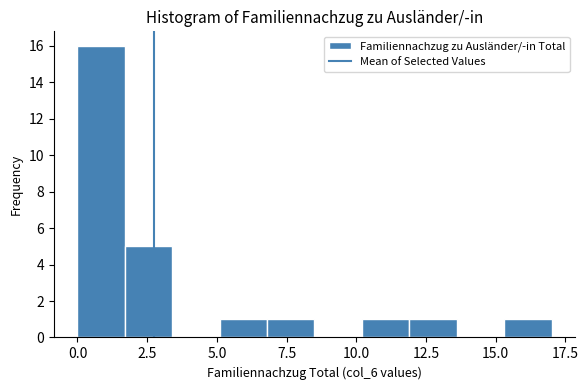

Around what value on the x-axis is the tallest bar? Give the approximate position of its centre, as read against the axis.

1.0